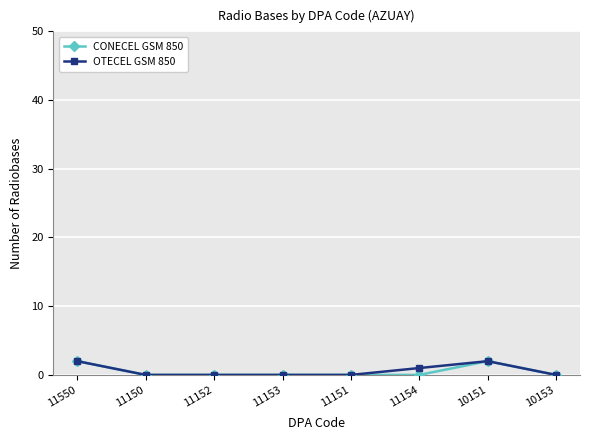

What position from the right is 11150?

7